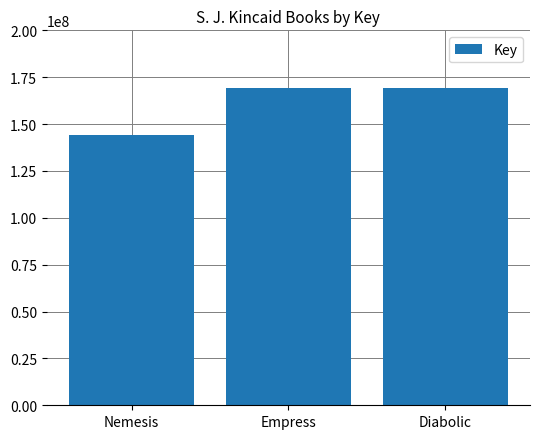

Which label corresponds to the smallest value in the chart?

Nemesis